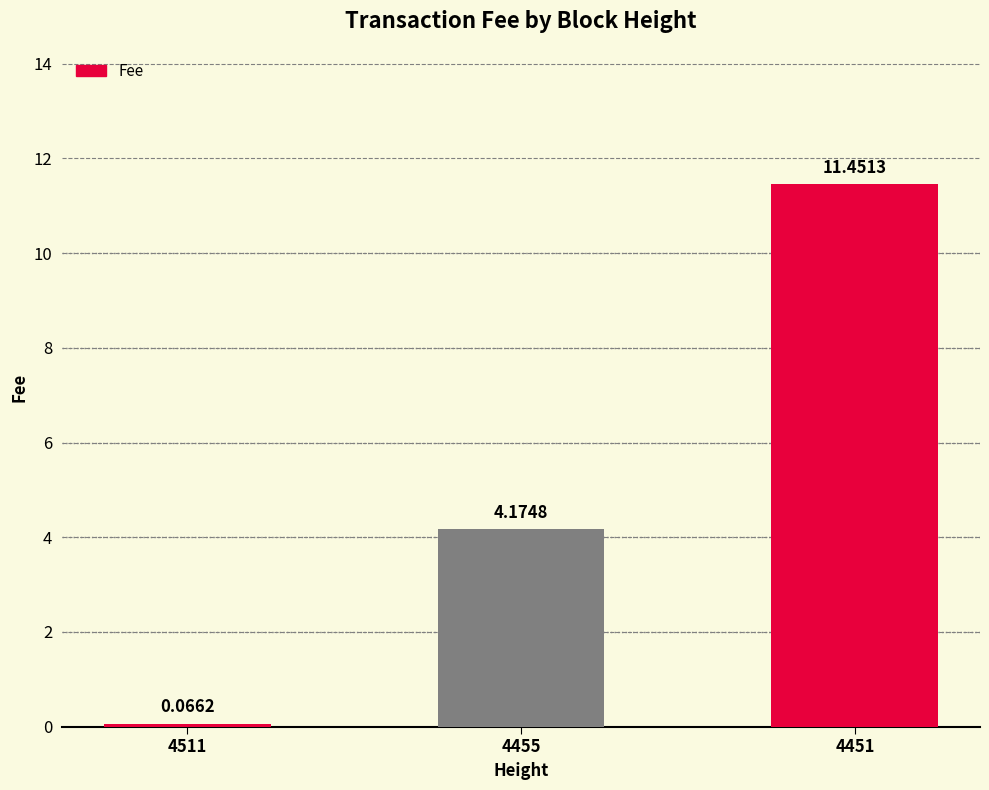

What is the sum of the values at 4451 and 4455?

15.6